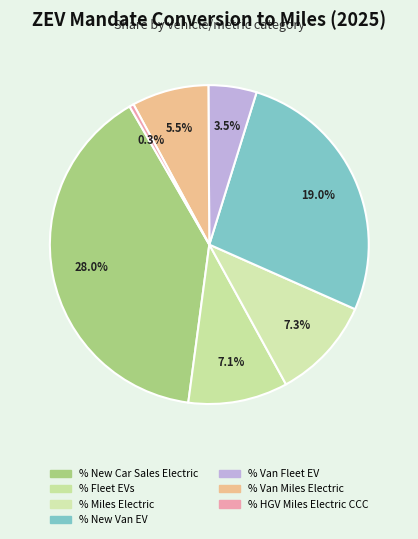

Is there any slice that represents more than half of the pie?

No